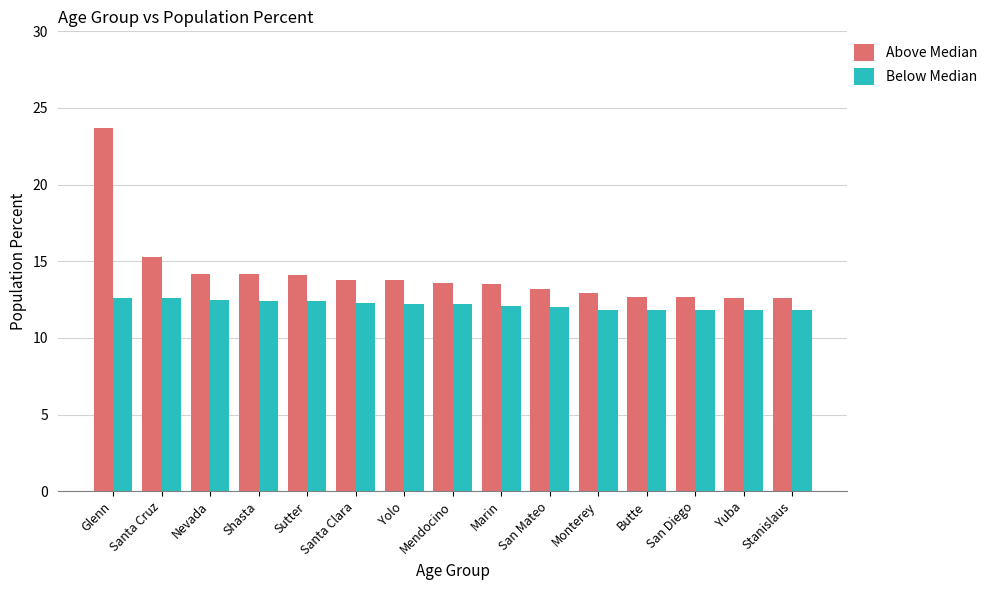

True or false: Above Median has a value of 21.2 at Butte.

False